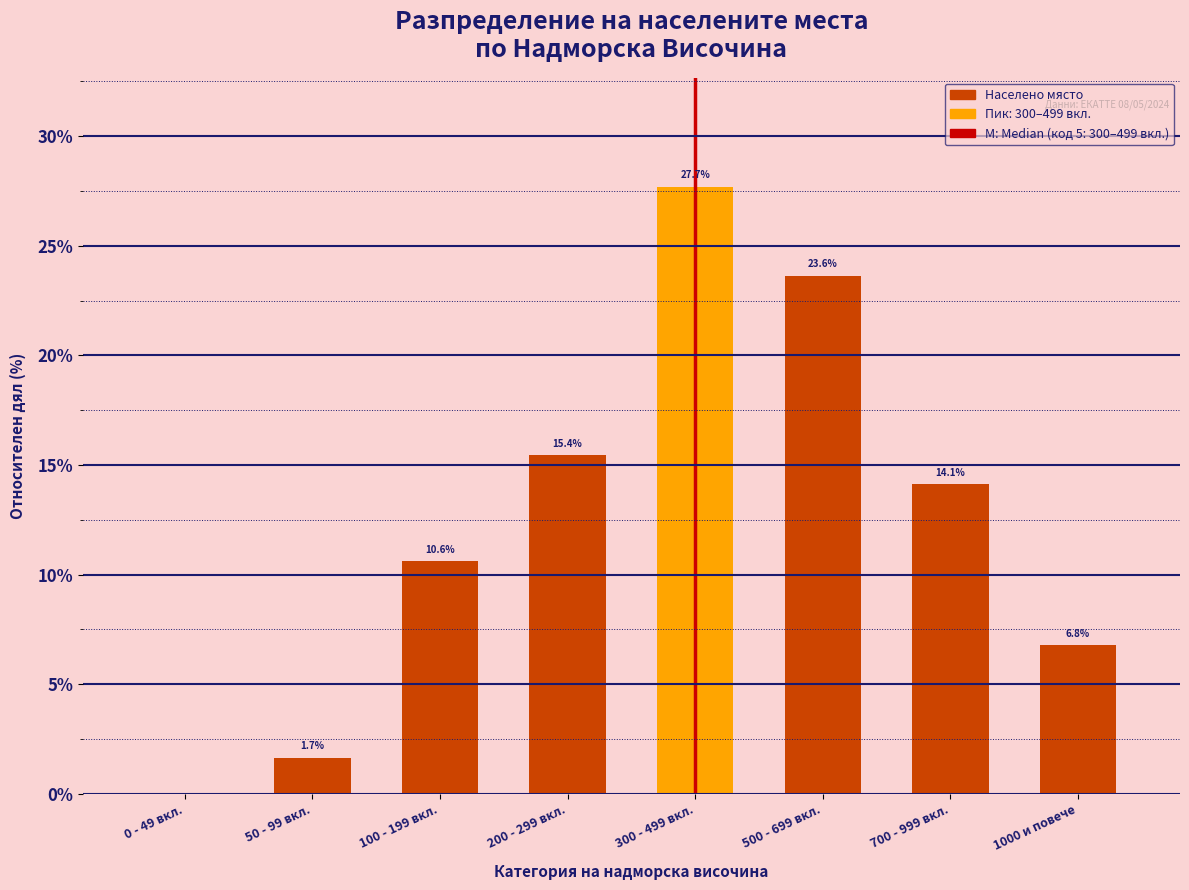

Which has a higher value, 100 - 199 вкл. or 200 - 299 вкл.?

200 - 299 вкл.